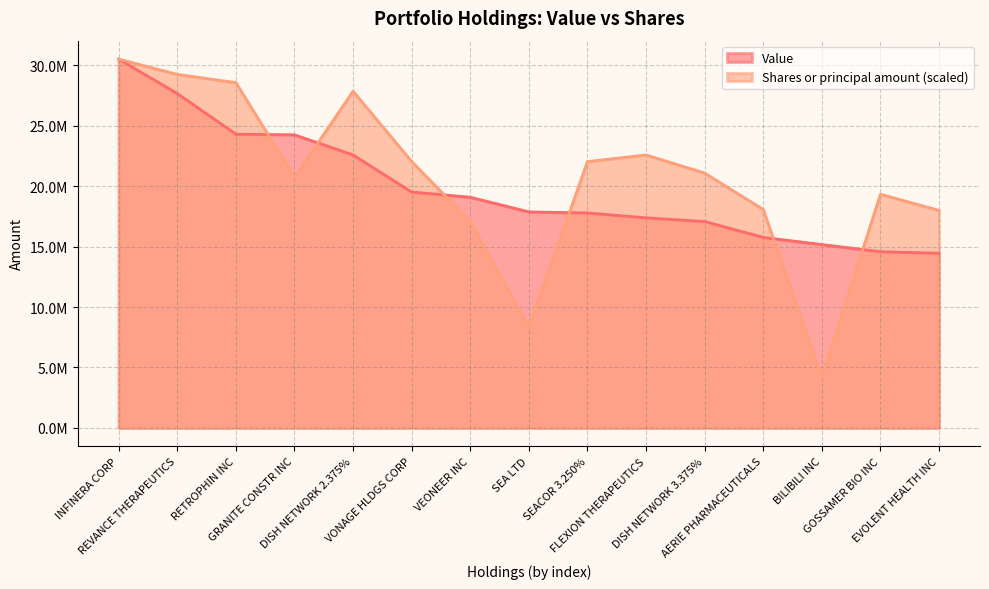

Is it true that Shares or principal amount equals 18081145.3 at AERIE PHARMACEUTICALS?

True